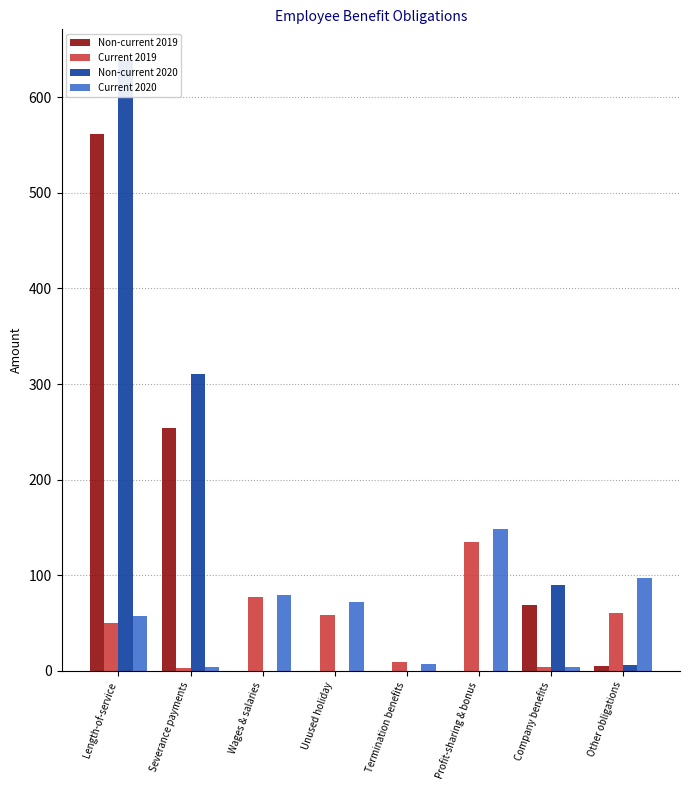

Reading left to right, list all the values displayed in this chart.

Non-current 2019: 562	254	0	0	0	0	69	5
Current 2019: 50	3	77	59	9	135	4	61
Non-current 2020: 639	311	0	0	0	0	90	6
Current 2020: 57	4	79	72	7	148	4	97